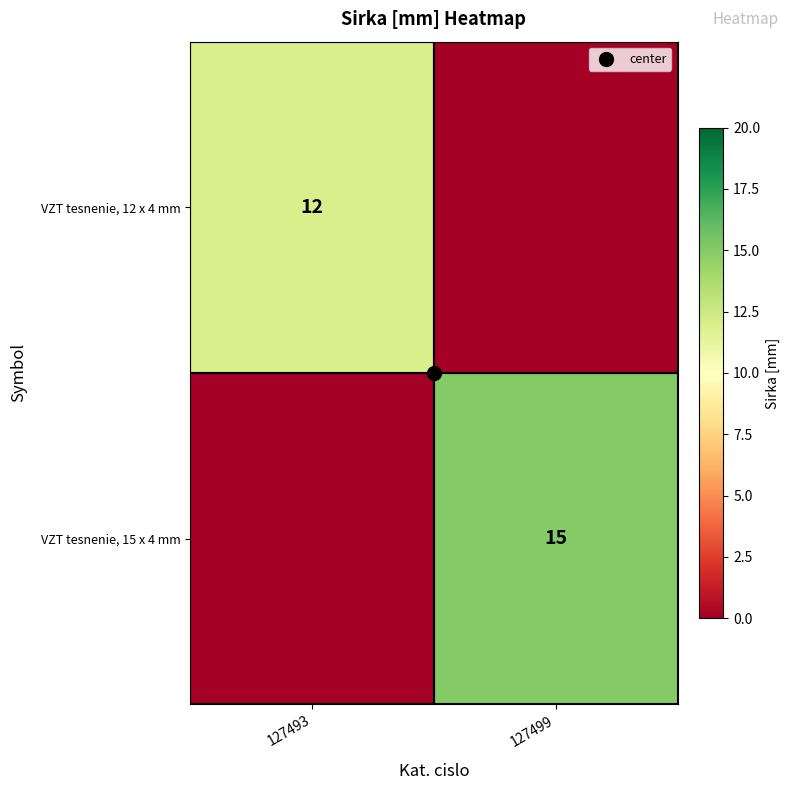

The VZT tesnenie, 12 x 4 mm series shows 18 at 127493. True or false?

False